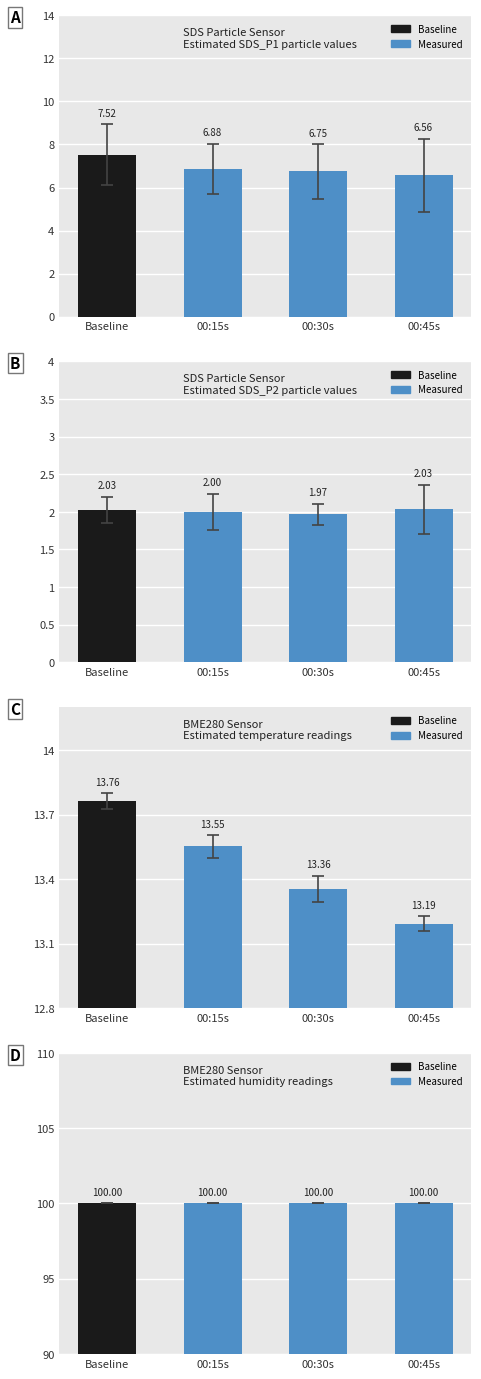

What is the total value across all series at Baseline?

123.3